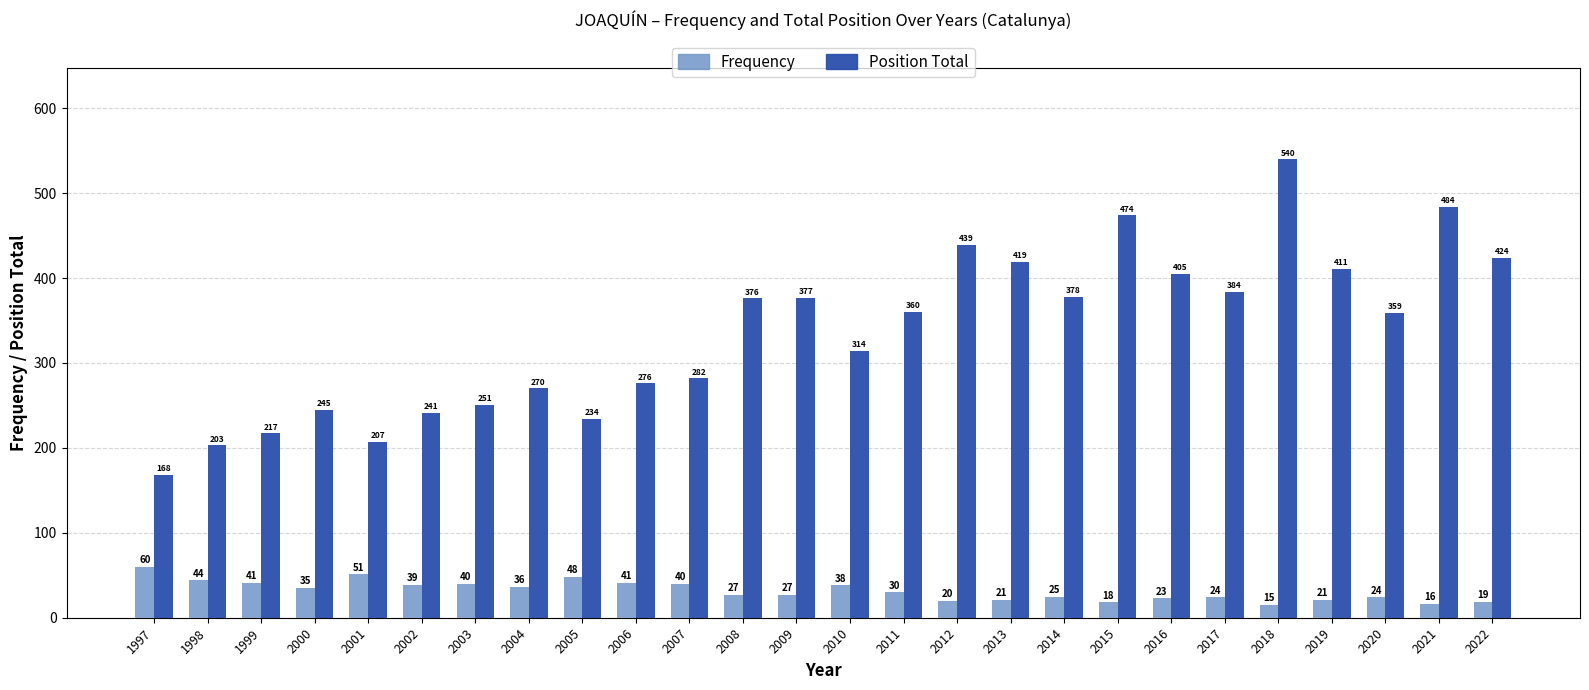

What is the difference between the maximum and minimum values in the Position Total series?

372